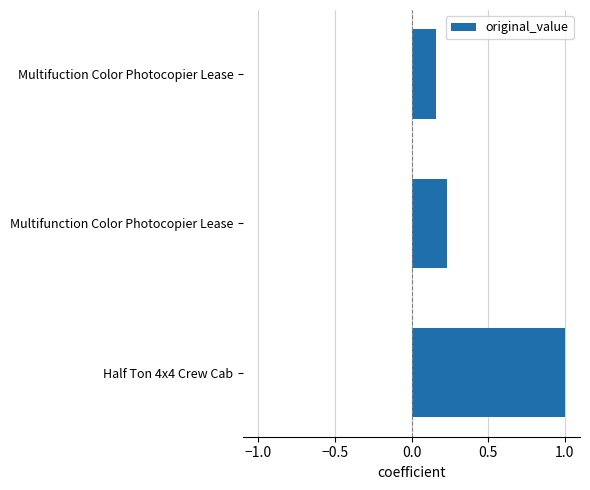

At which category does the chart reach its peak across all series?

Half Ton 4x4 Crew Cab